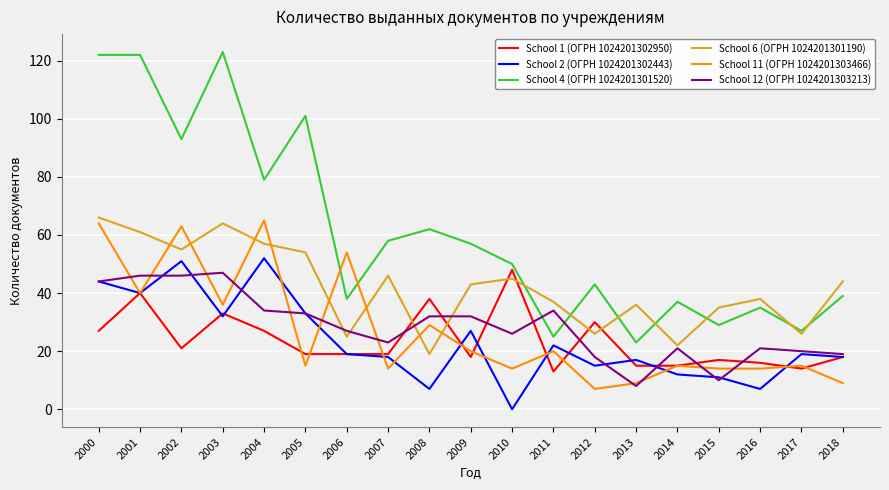

The School 2 (ОГРН 1024201302443) series shows 11 at 2015. True or false?

True